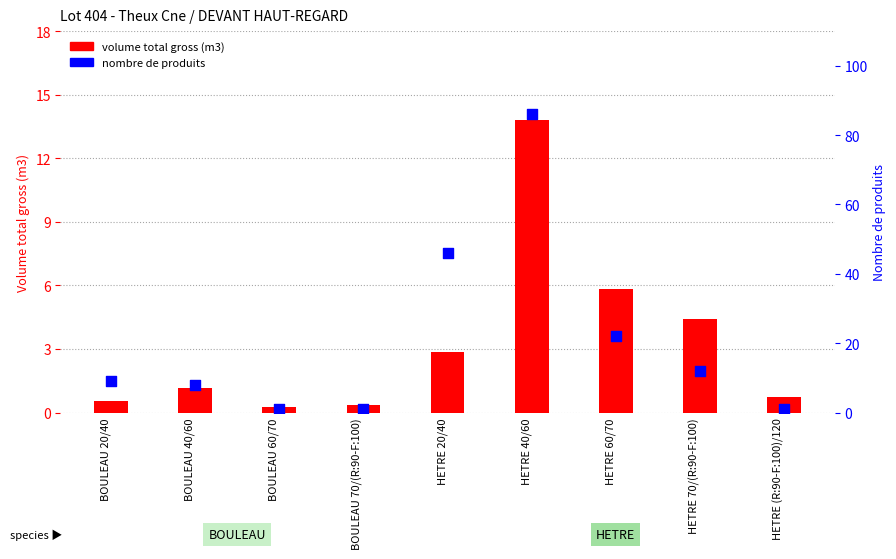

Which series has the largest Y range (max minus min)?

nombre de produits